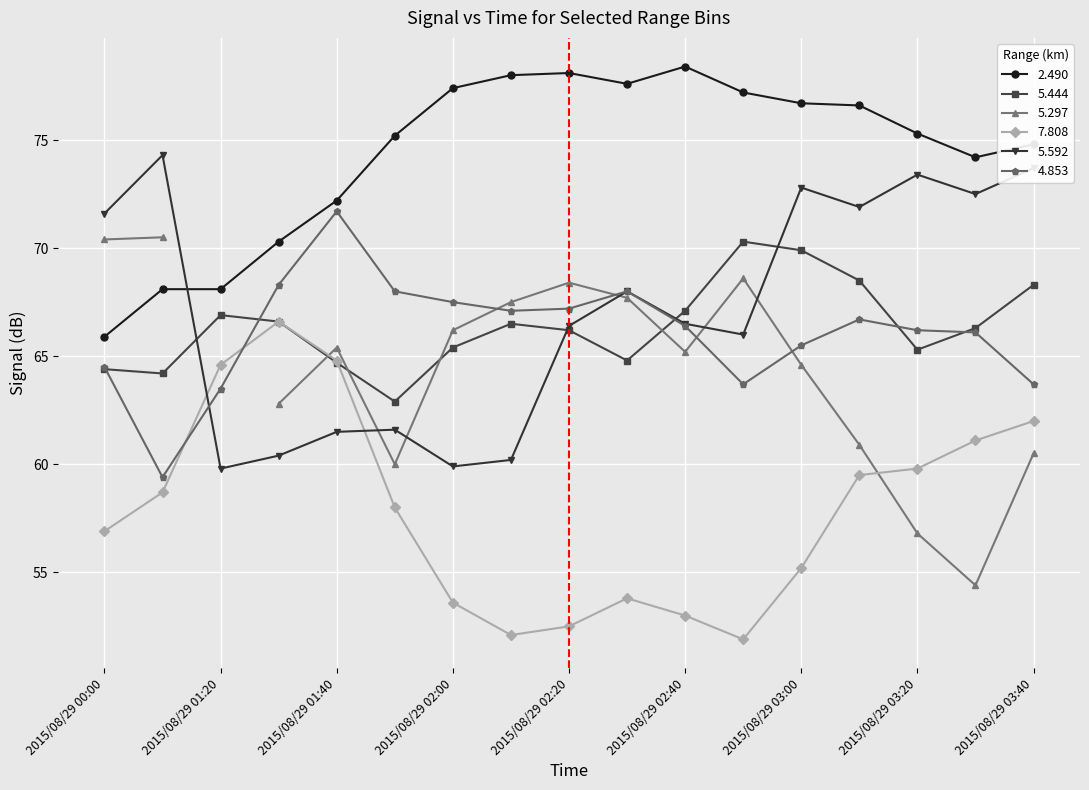

What is the sum of all 5.444 values?

1128.3